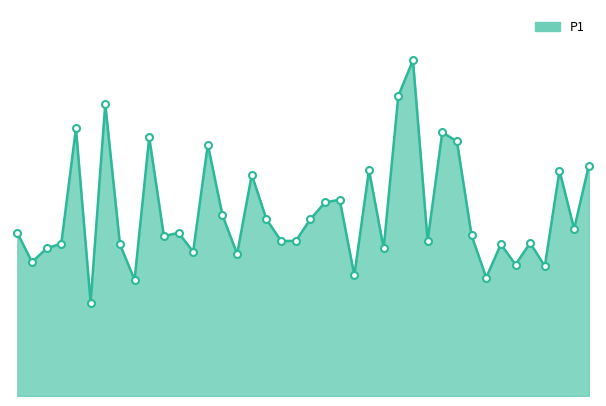

Reading right to left, extract all data points from this chart.

01:50=7.1	01:48=5.2	01:45=7.0	01:43=4.0	01:40=4.7	01:38=4.0	01:35=4.7	01:33=3.6	01:30=5.0	01:28=7.8	01:25=8.1	01:17=4.8	01:12=10.3	01:09=9.2	01:07=4.5	01:04=7.0	01:02=3.7	00:59=6.0	00:57=6.0	00:52=5.5	00:49=4.8	00:47=4.8	00:44=5.5	00:39=6.8	00:37=4.4	00:35=5.6	00:32=7.8	00:30=4.5	00:27=5.0	00:25=4.9	00:22=8.0	00:20=3.6	00:17=4.7	00:15=9.0	00:13=2.9	00:10=8.2	00:08=4.7	00:05=4.5	00:03=4.1	00:00=5.0